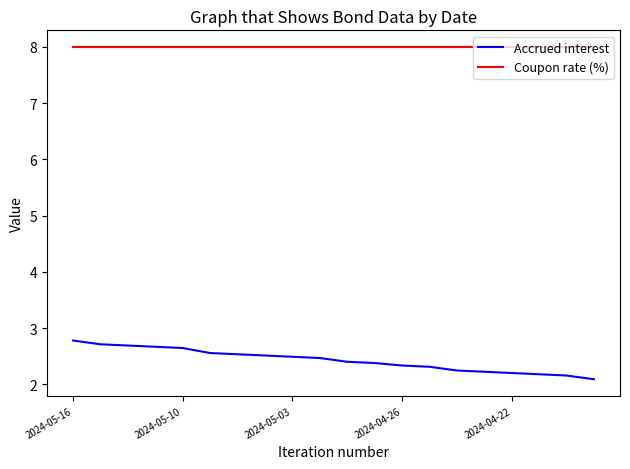

Which series has the widest spread of values?

Accrued interest